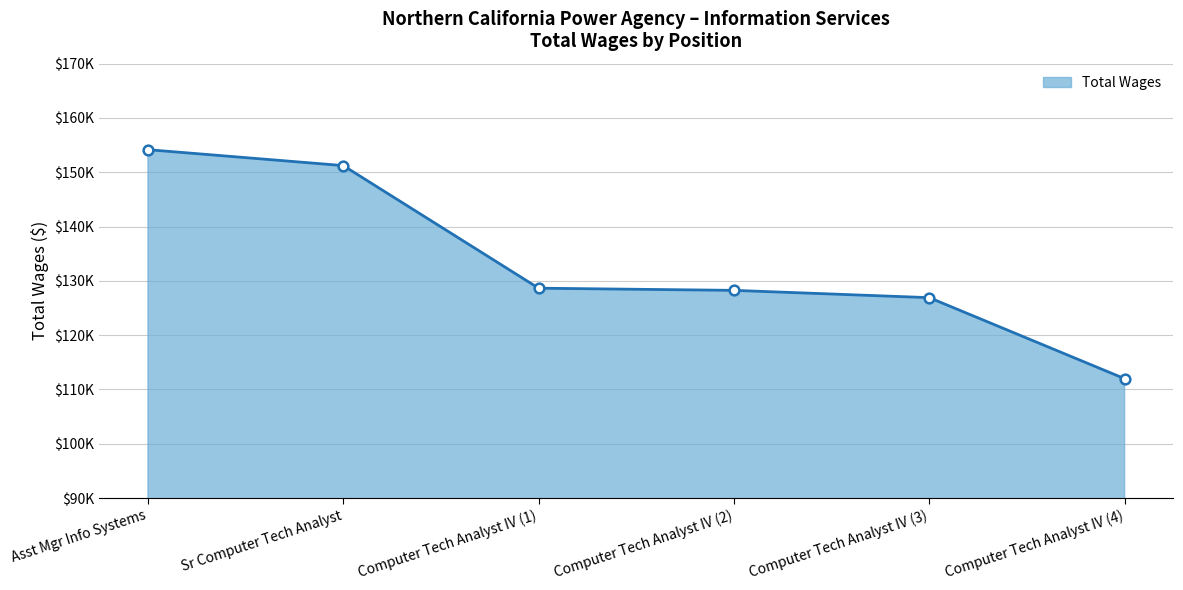

Where is the data nearest to the value 133069?

Computer Tech Analyst IV (1)